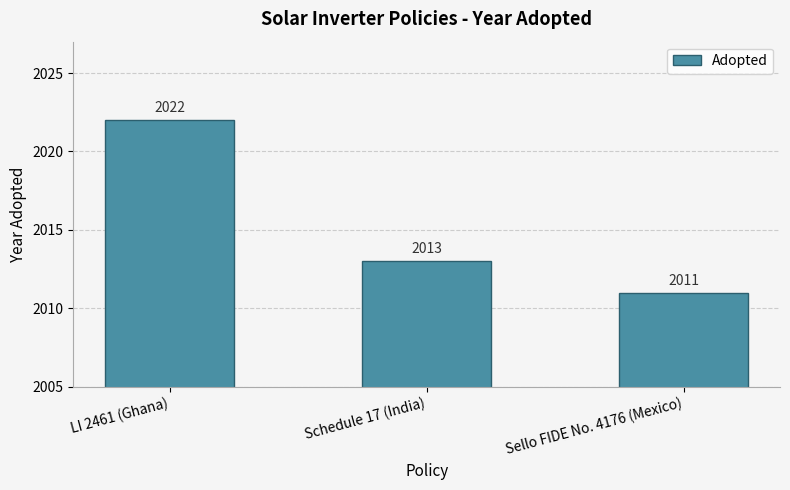

What is the maximum value shown in the chart?

2022